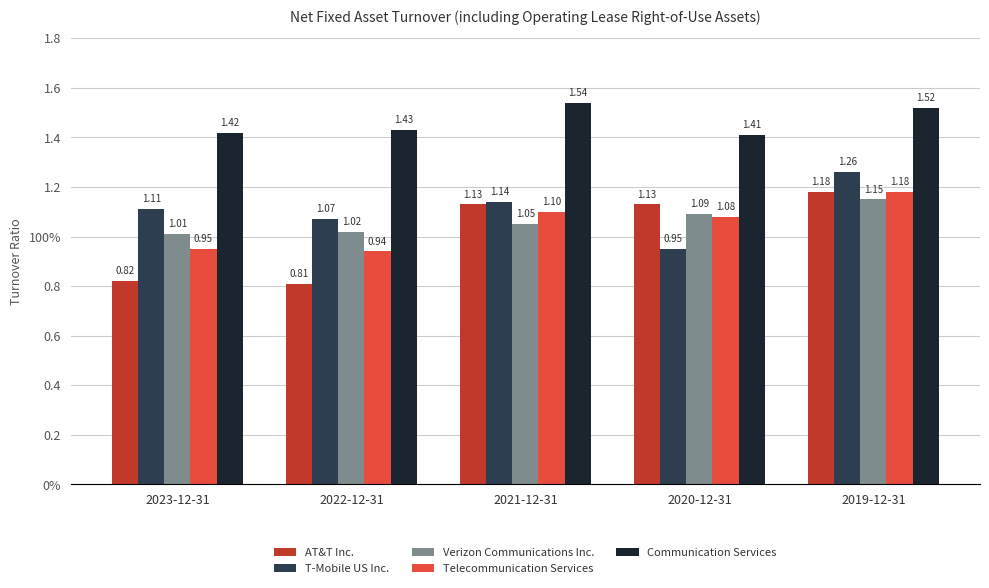

What is the maximum value for T-Mobile US Inc.?

1.3